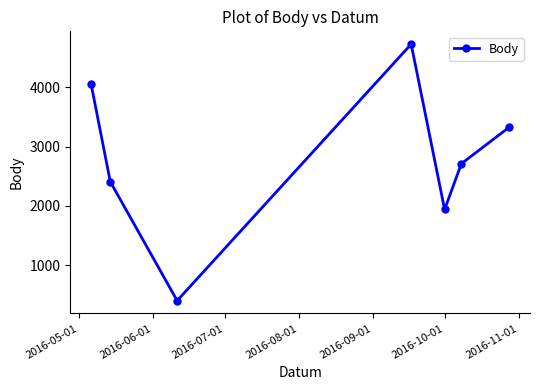

What is the difference between the second highest and minimum values?

3643